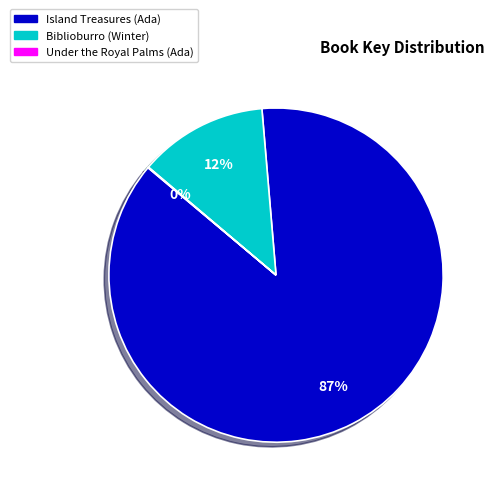

Which slice is the largest?

Island Treasures (Ada)